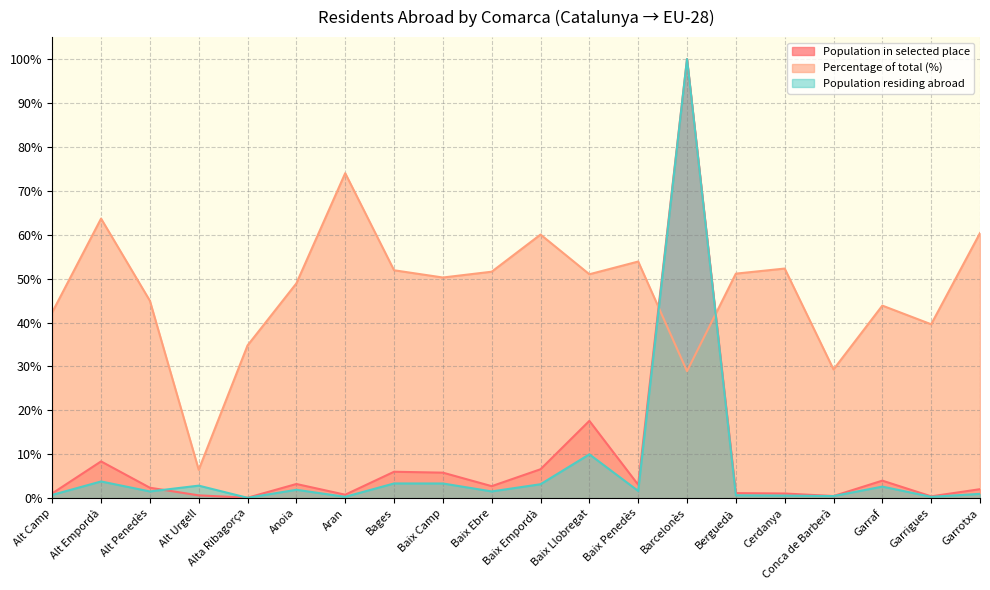

Where is Population residing abroad nearest to the value 50?

Baix Llobregat